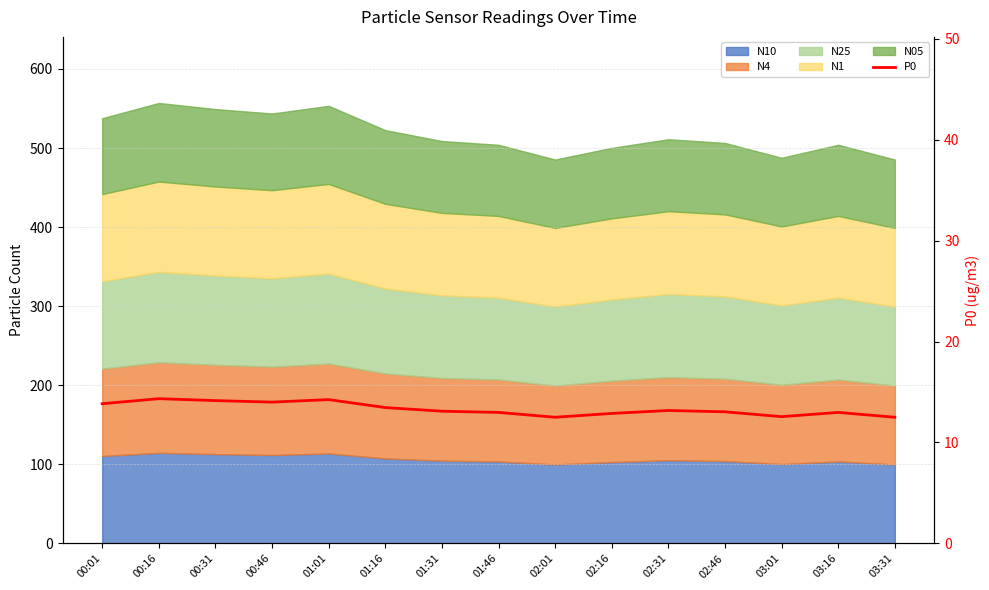

What is the difference between the maximum and second lowest values?

1.8